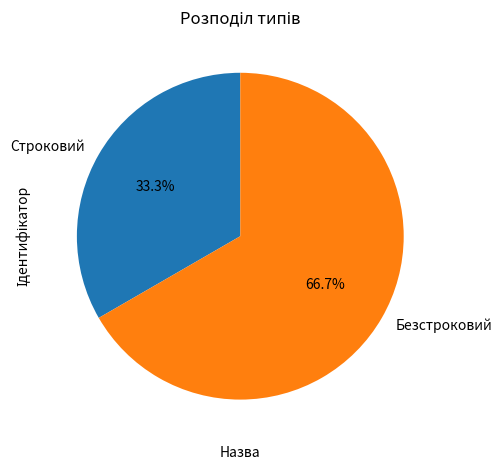

To the nearest percent, what is the difference between the Безстроковий and Строковий slice percentages?

33%